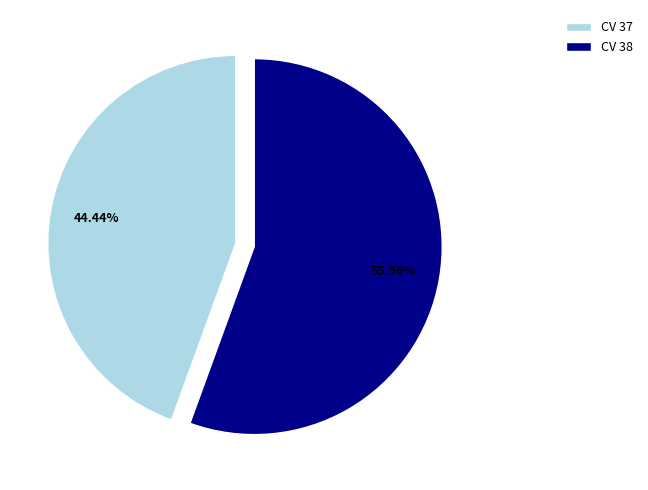

How many segments does this pie chart have?

2